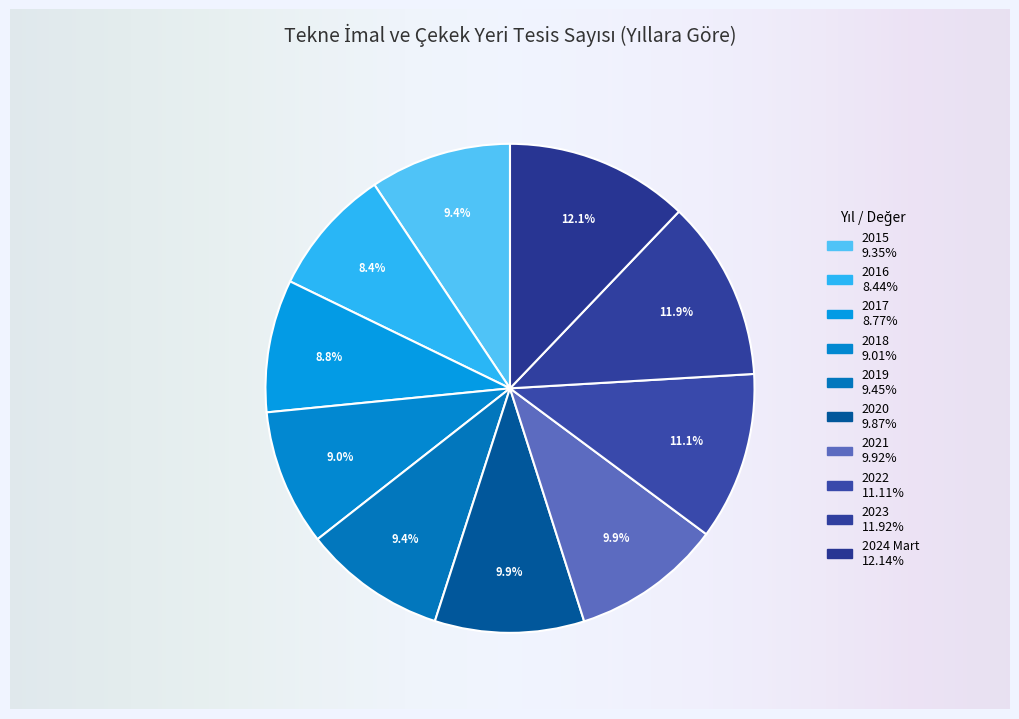

Is there a majority slice in this chart?

No